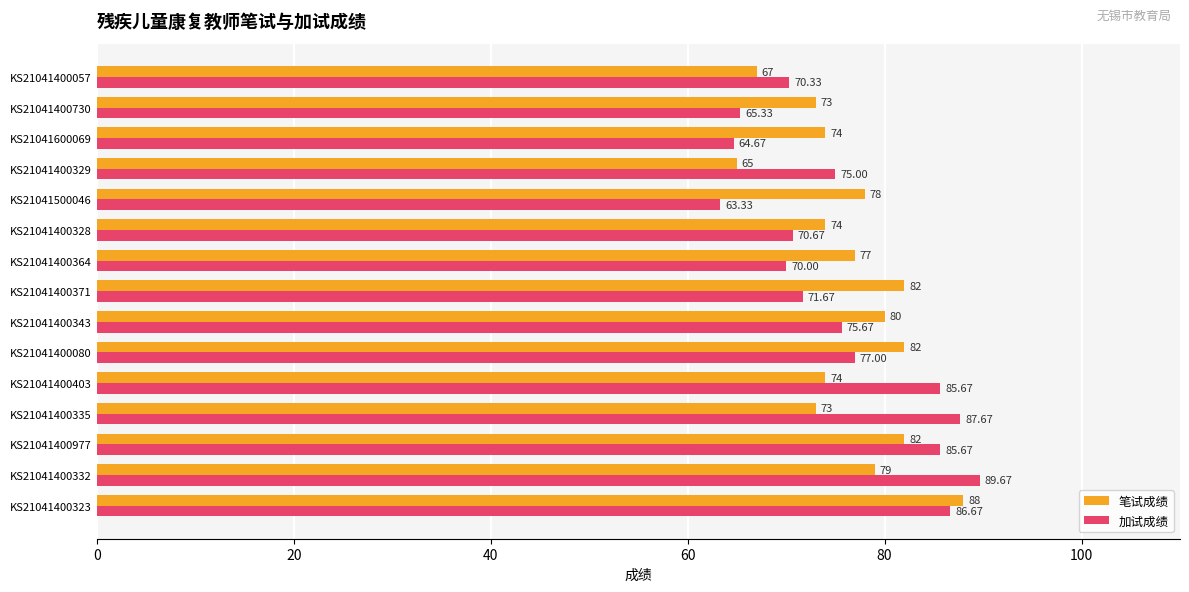

What is the difference between the maximum and second lowest values in the 加试成绩 series?

25.0